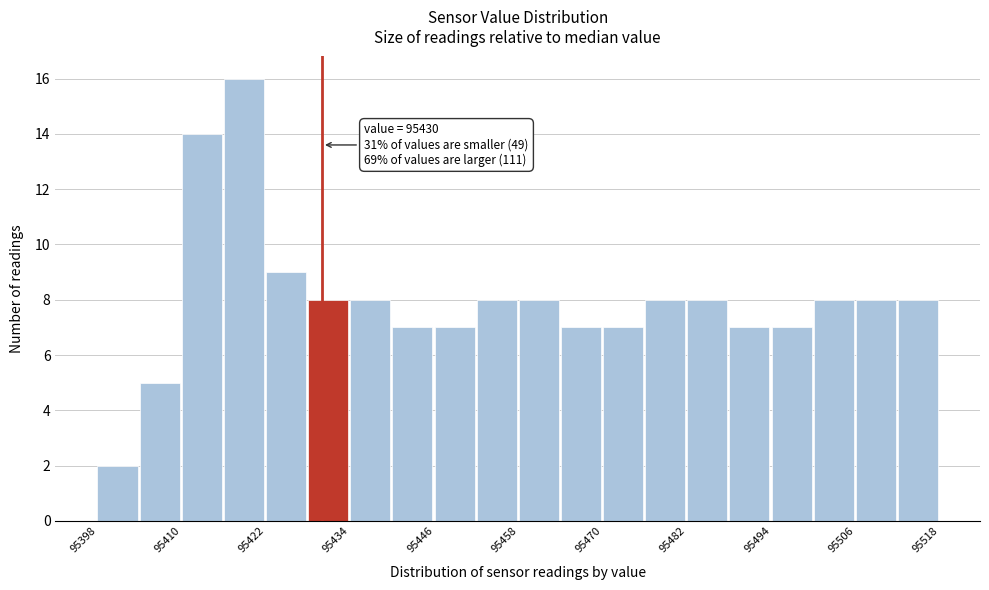

Around what value on the x-axis is the tallest bar? Give the approximate position of its centre, as read against the axis.

95418